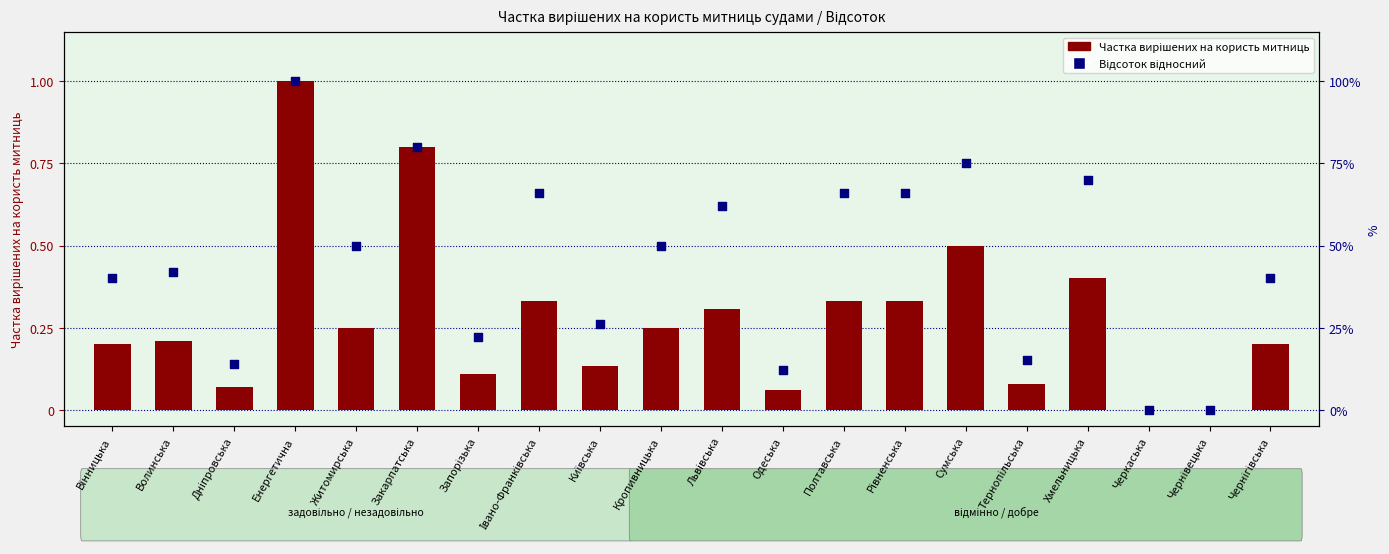

At which category is the sum across all series the highest?

Енергетична